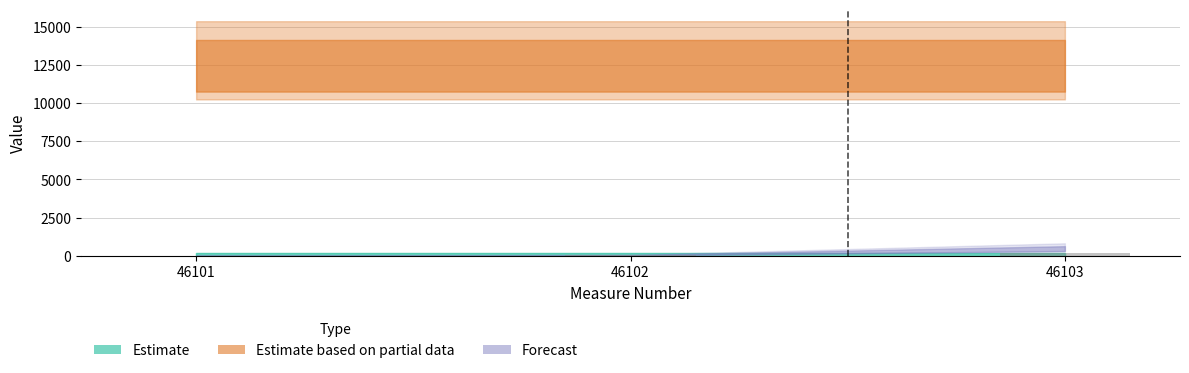

Between 46101 and 46103, which is larger?

46103